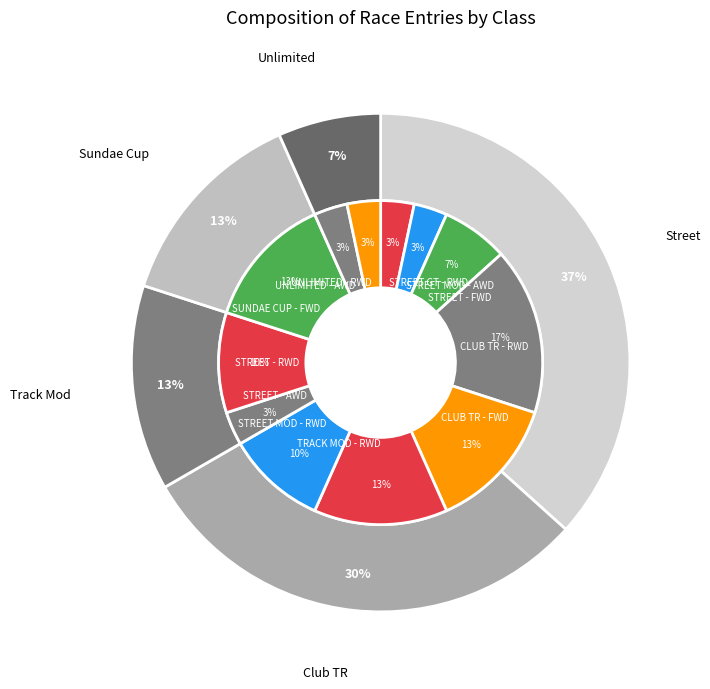

To the nearest percent, what percentage of the pie is STREET MOD - AWD?

3%